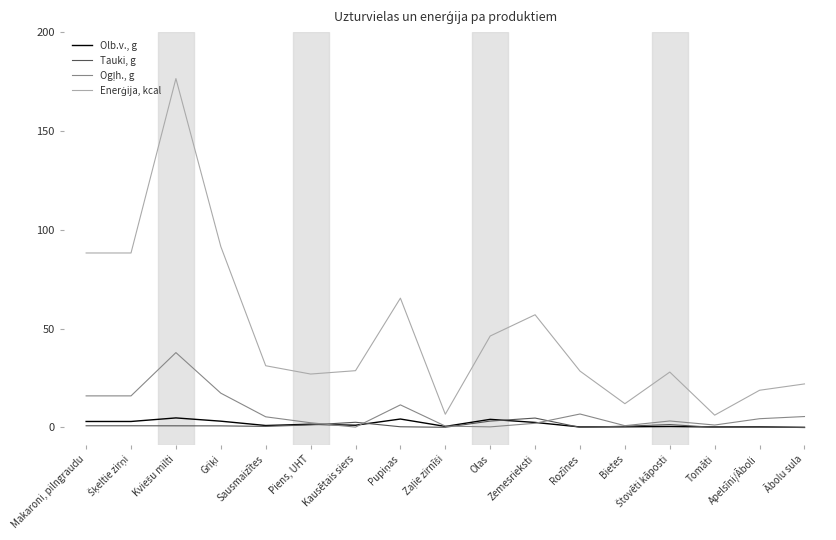

What is the difference between the maximum and minimum values in the Tauki, g series?

4.7